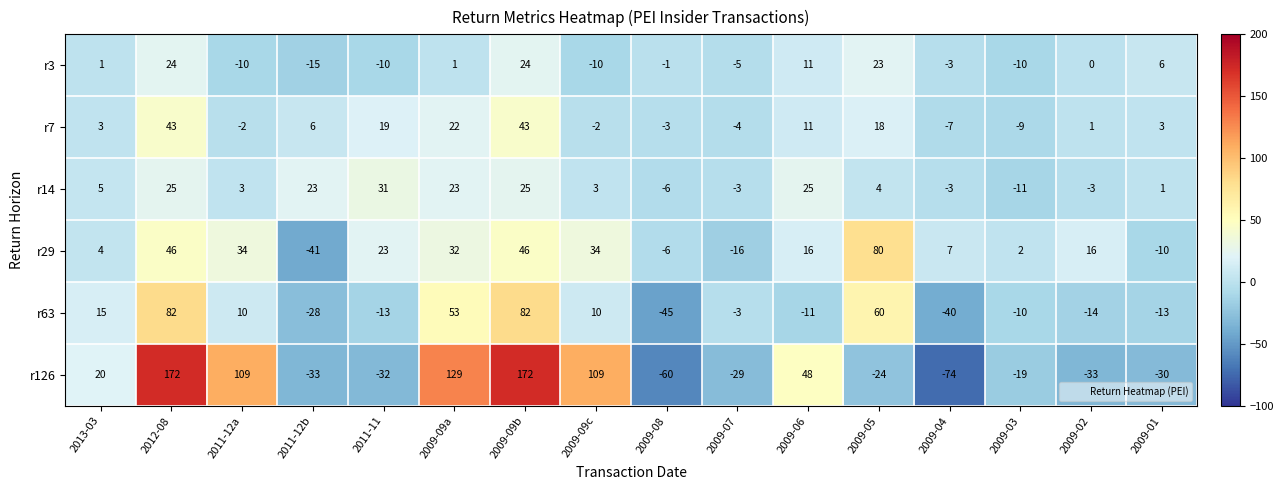

Rank the series at 2009-02 from highest to lowest value.

r29, r7, r3, r14, r63, r126